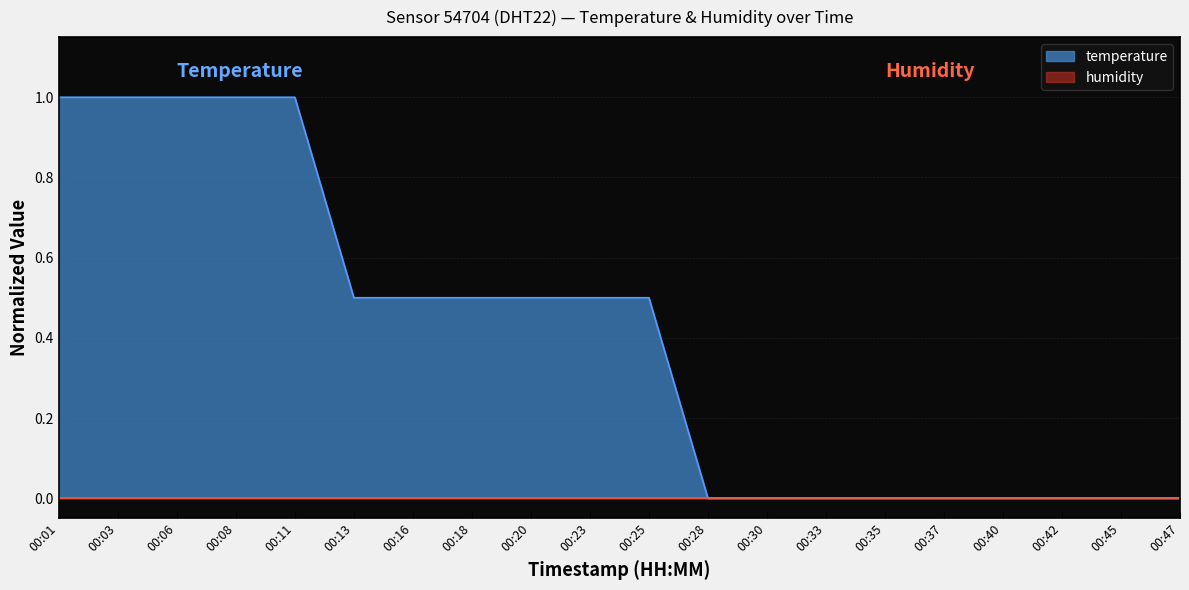

Rank the categories by value from lowest to highest.

00:28, 00:30, 00:33, 00:35, 00:37, 00:40, 00:42, 00:45, 00:47, 00:13, 00:16, 00:18, 00:20, 00:23, 00:25, 00:01, 00:03, 00:06, 00:08, 00:11